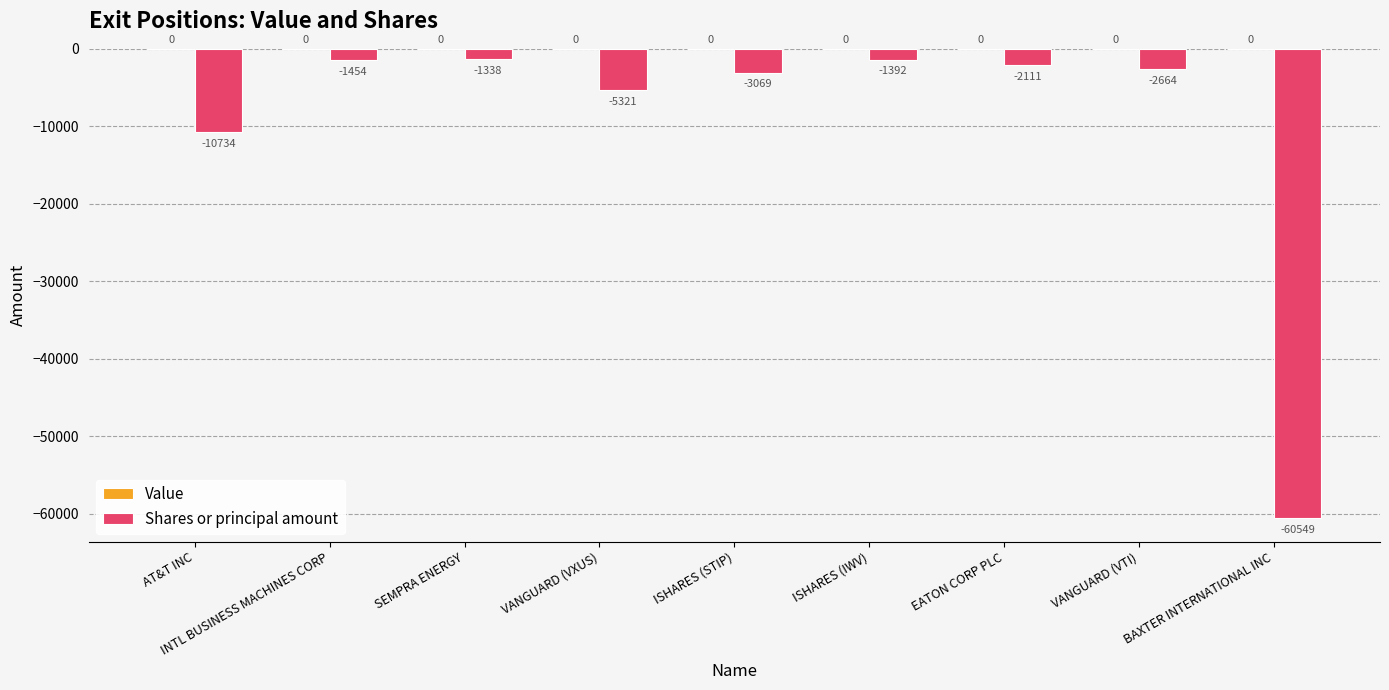

What is the change in value from INTL BUSINESS MACHINES CORP to SEMPRA ENERGY?

+116